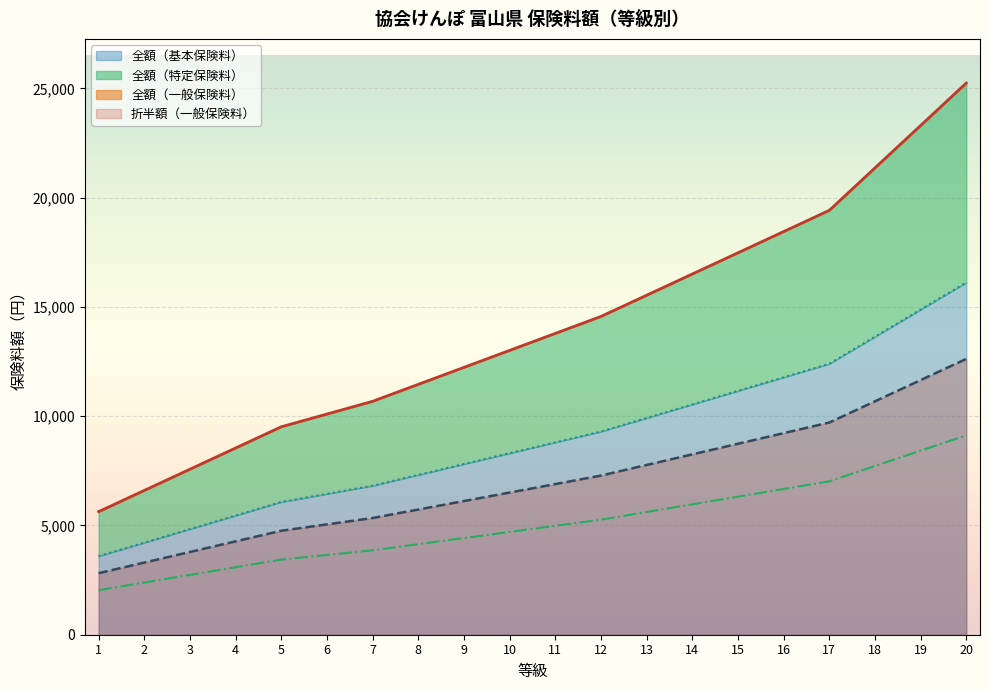

True or false: 全額（特定保険料） has a value of 11148.0 at 15.

False